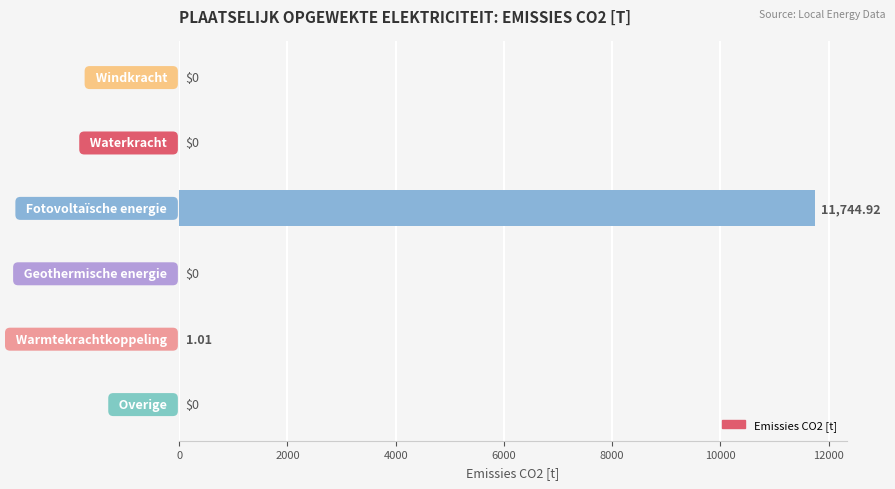

How many values are above zero?

2